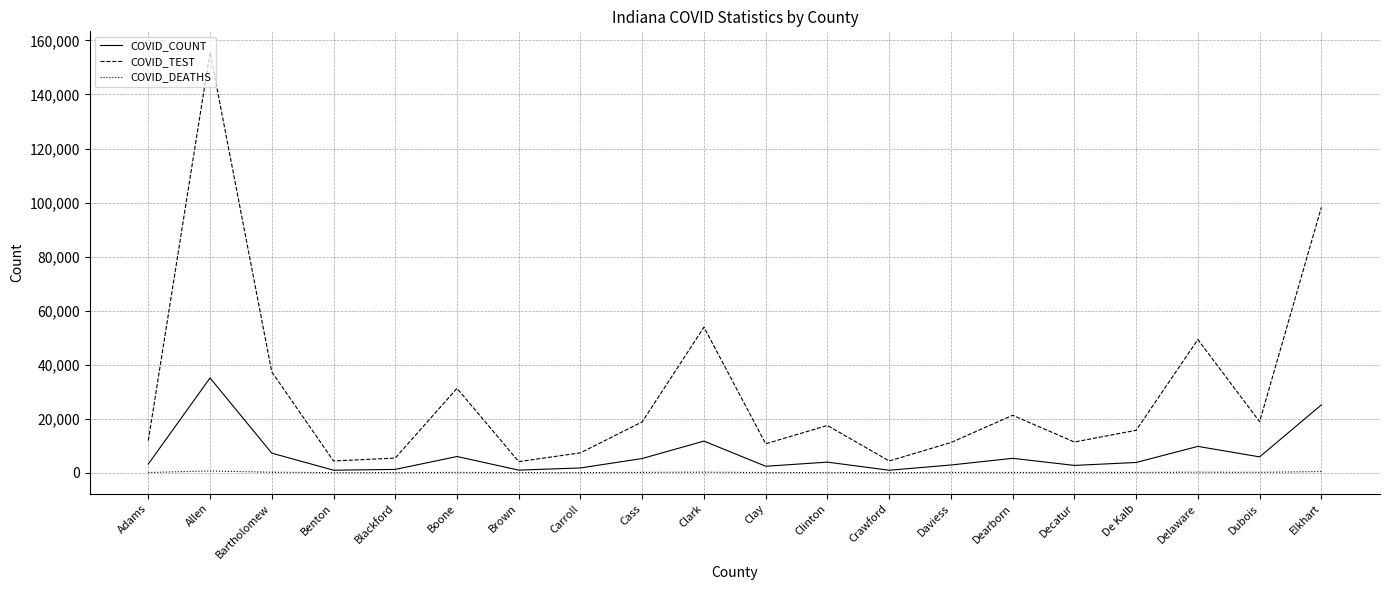

Which series has the largest range (max minus min)?

COVID_TEST